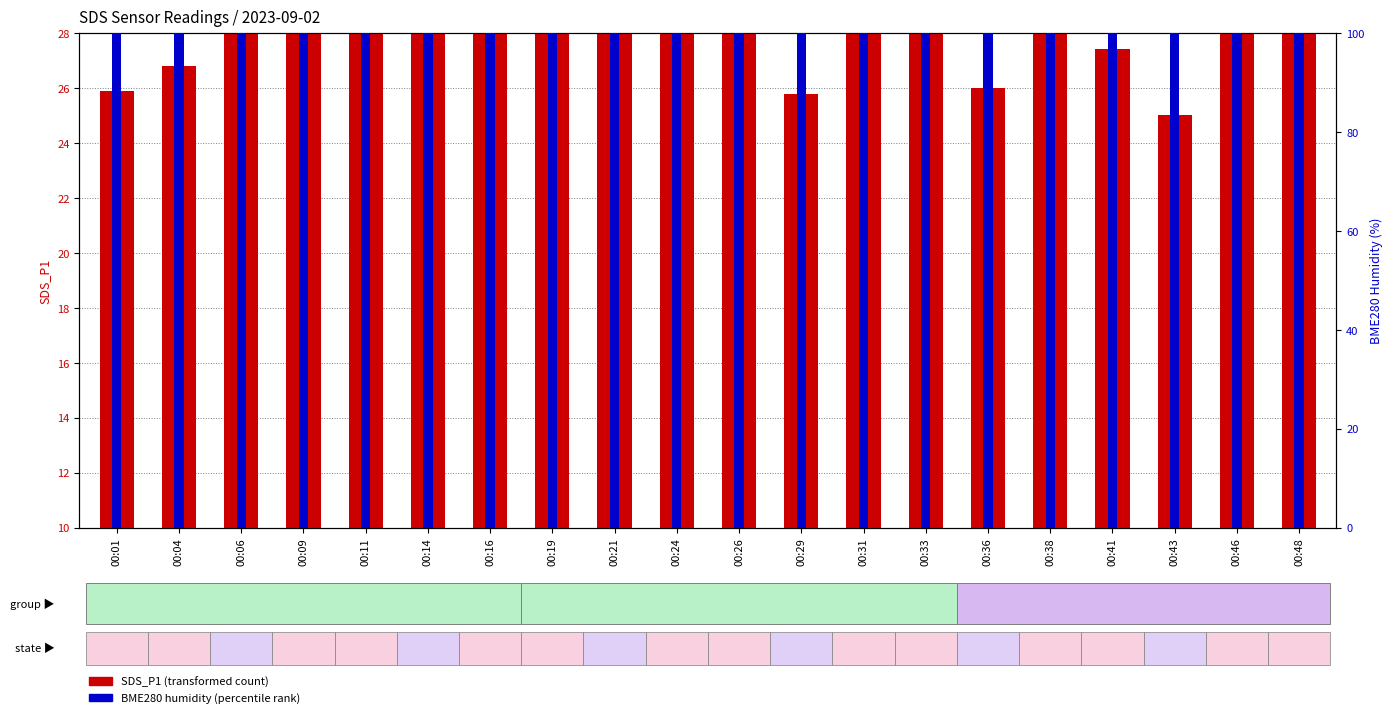

List the series in order of their overall mean, highest first.

BME280 humidity (percentile rank), SDS_P1 (transformed count)